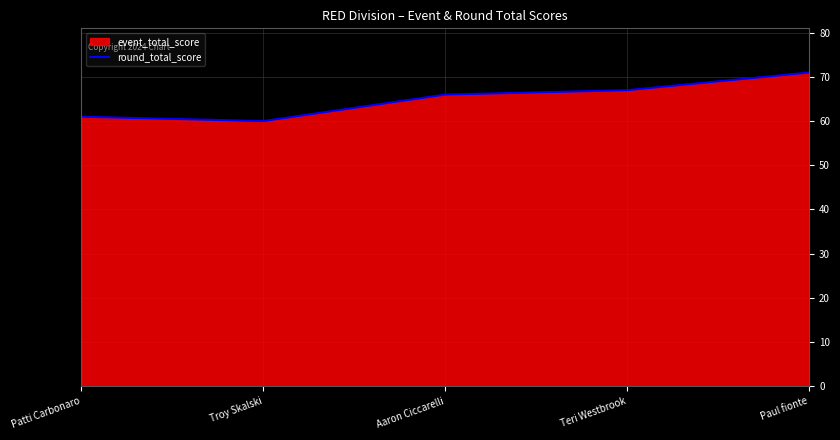

List the labels in order of value, smallest first.

Troy Skalski, Patti Carbonaro, Aaron Ciccarelli, Teri Westbrook, Paul fionte